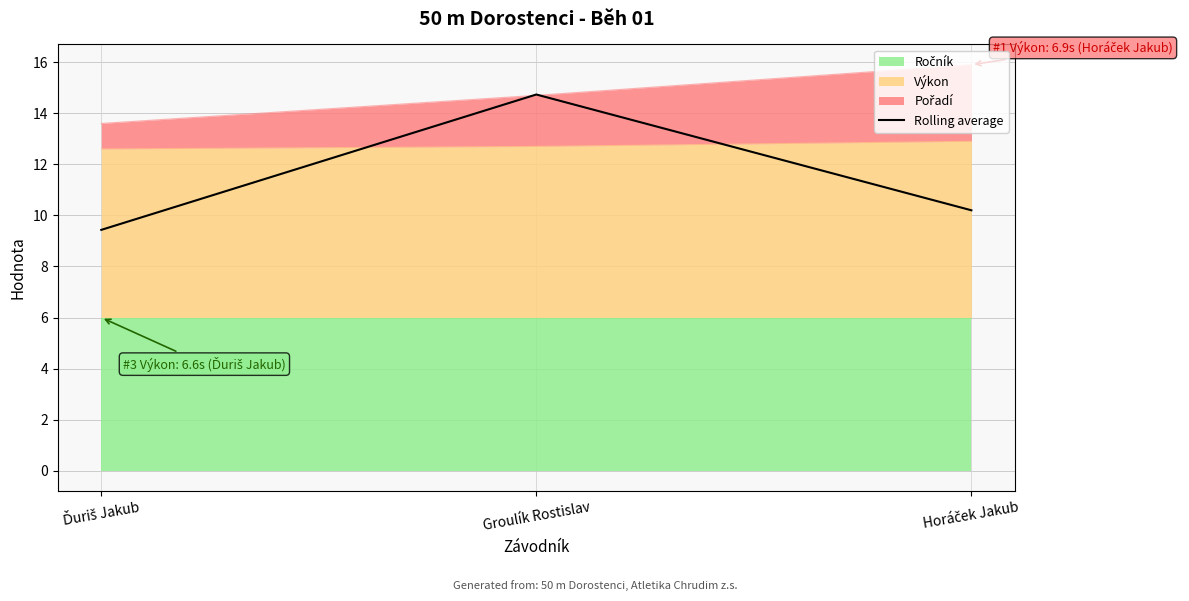

Between Horáček Jakub and Ďuriš Jakub, which is larger?

Horáček Jakub